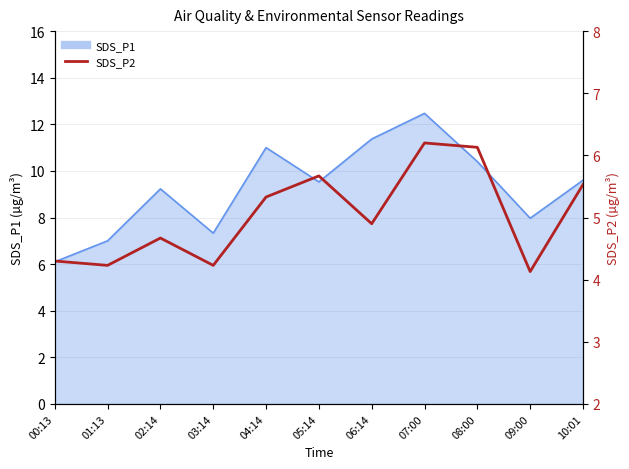

How many interior local peaks (higher than both neighbors) does the data have?

3